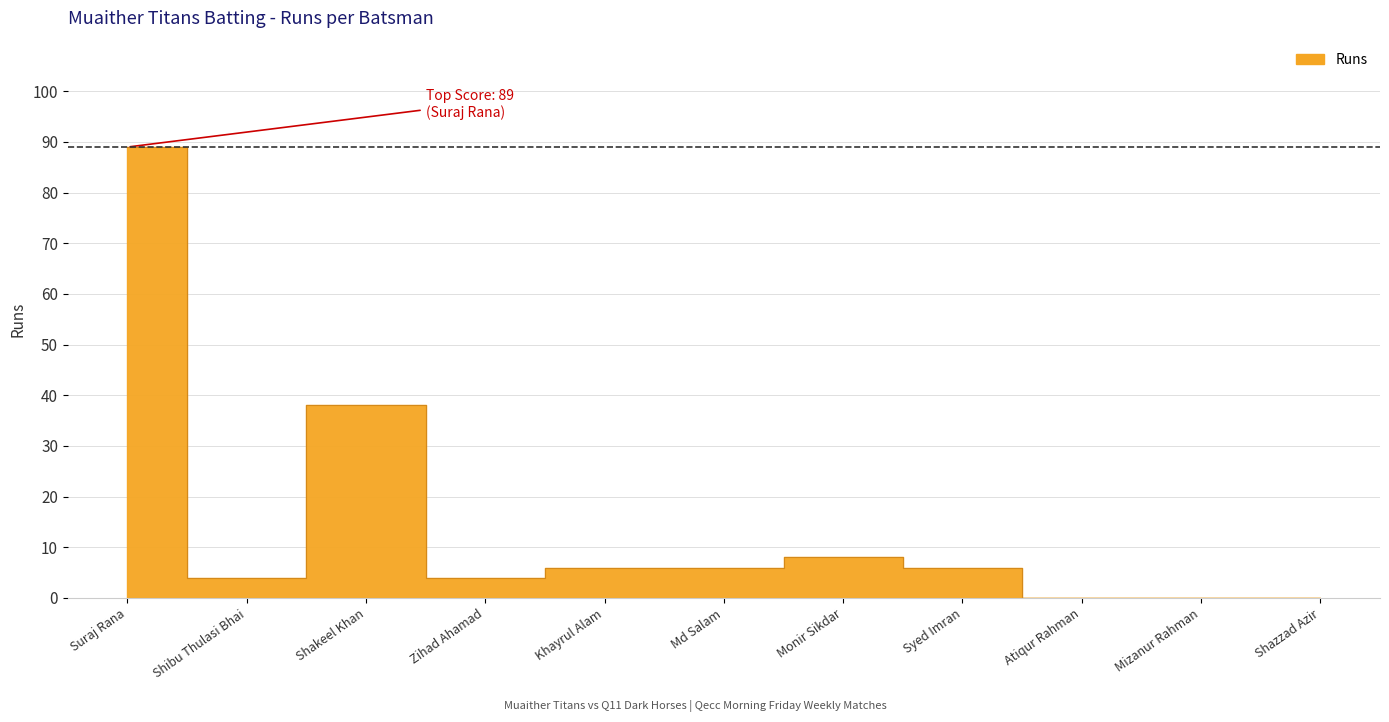

What position from the left is Shazzad Azir?

11